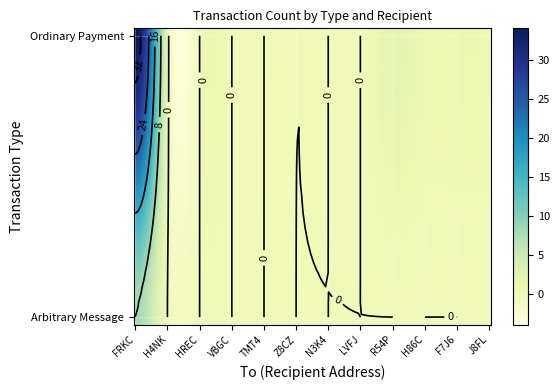

Reading left to right, transcribe all the data shown in this chart.

Arbitrary Message: 8	0	0	0	0	0	0	0	0	0	0	0
Ordinary Payment: 34	1	0	0	0	0	0	0	2	1	1	1